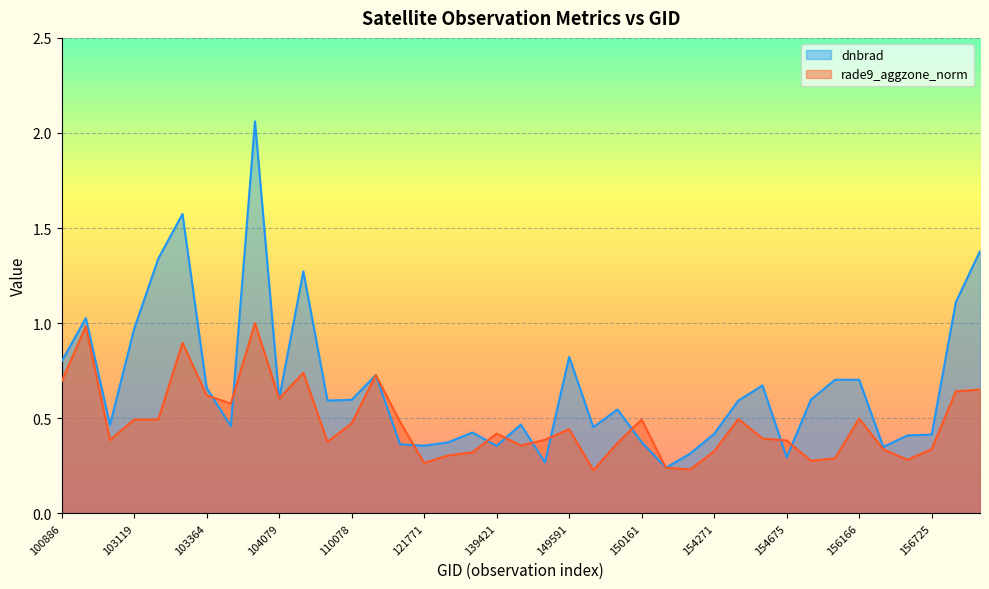

Which series changed the most between 139421 and 169865?

dnbrad